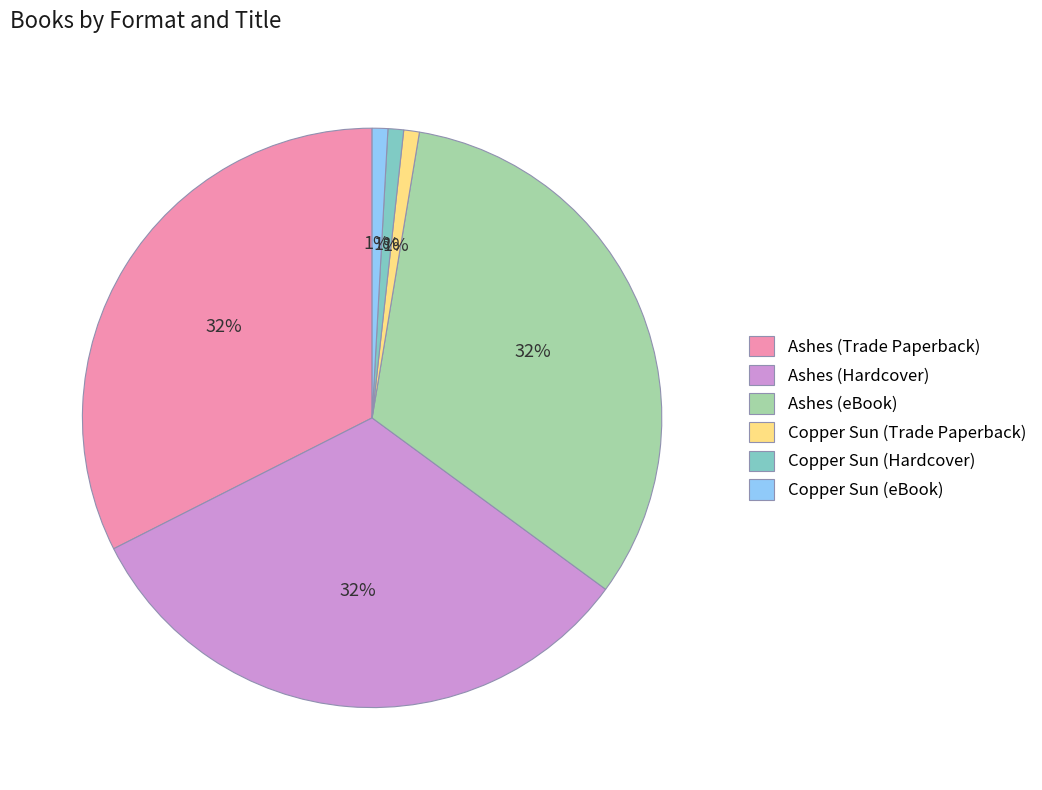

Is the sum of Copper Sun (eBook) and Copper Sun (Trade Paperback) greater than half?

No